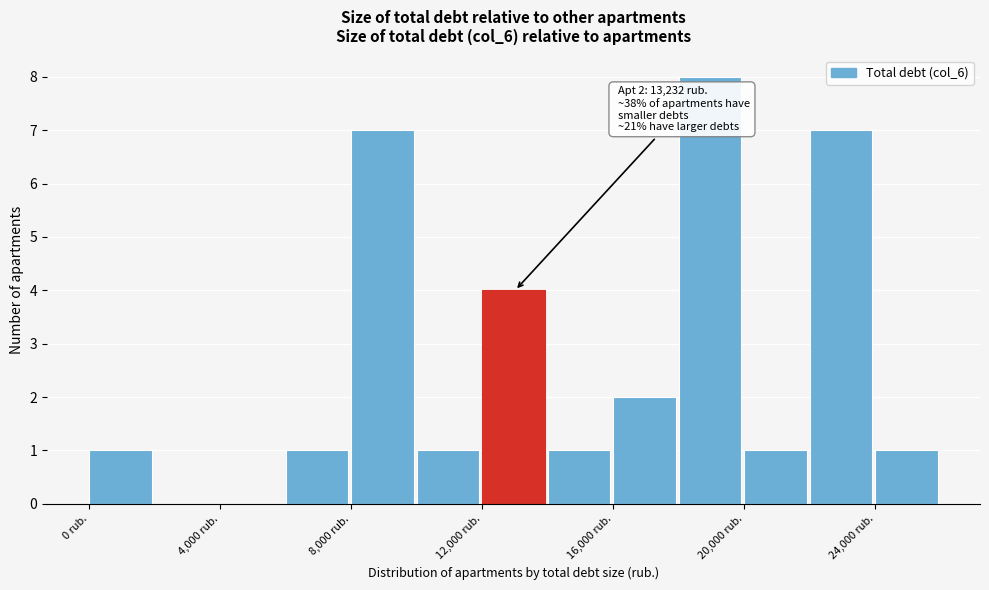

Over which range of the x-axis is the bar tallest?

18000 to 20000